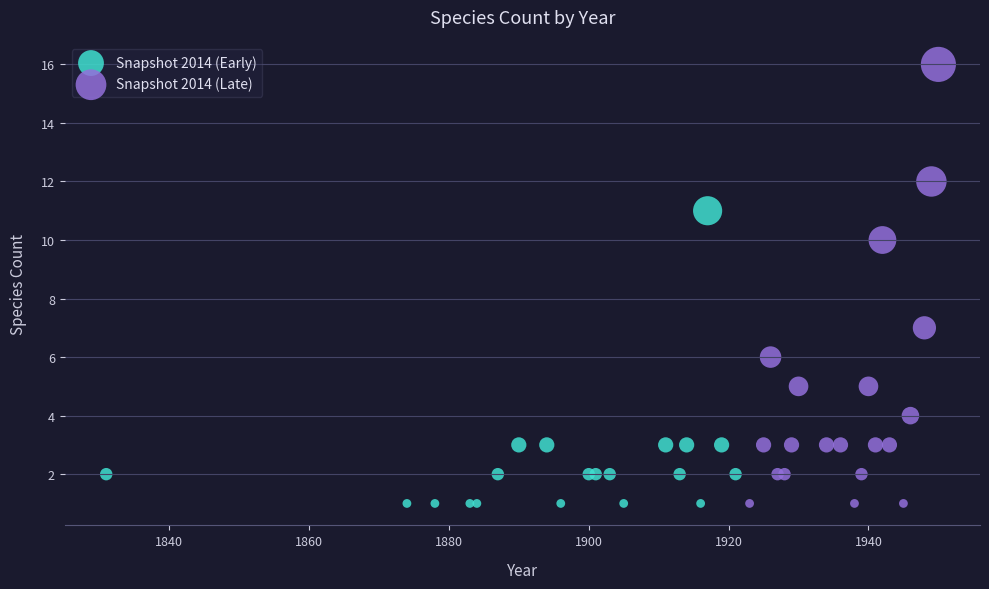

Which series reaches the maximum Y coordinate?

Snapshot 2014 (Late)